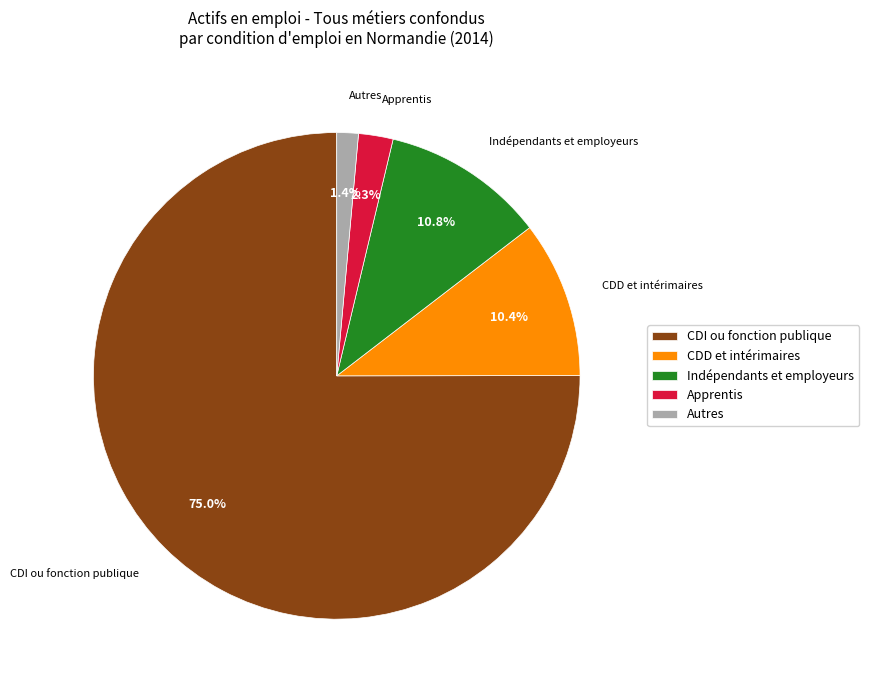

What percentage is NOT represented by Apprentis?

97.7%